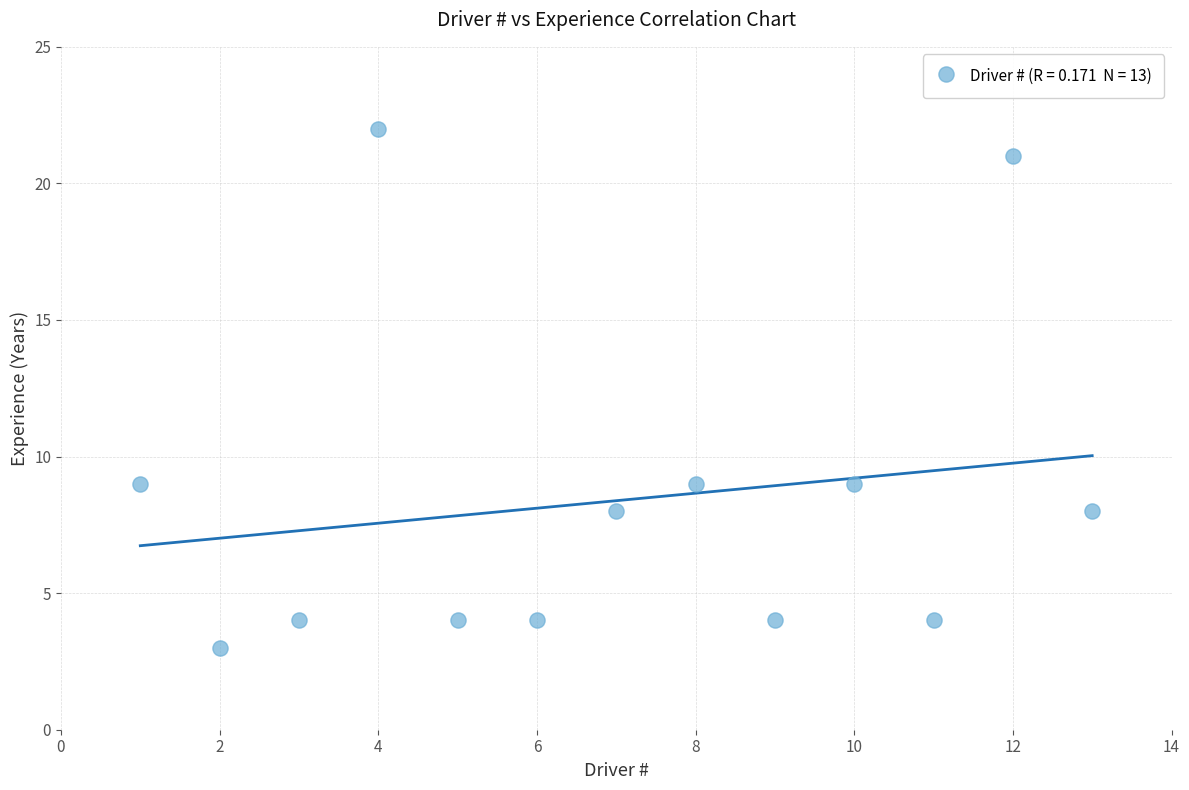

What is the range of Y values (max minus min)?

19